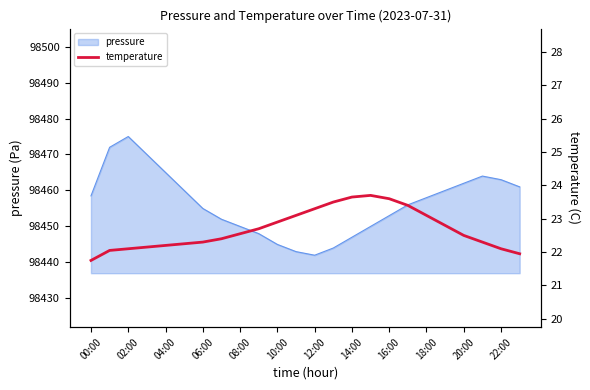

What is the change in value from 08:00 to 15?

+1.5